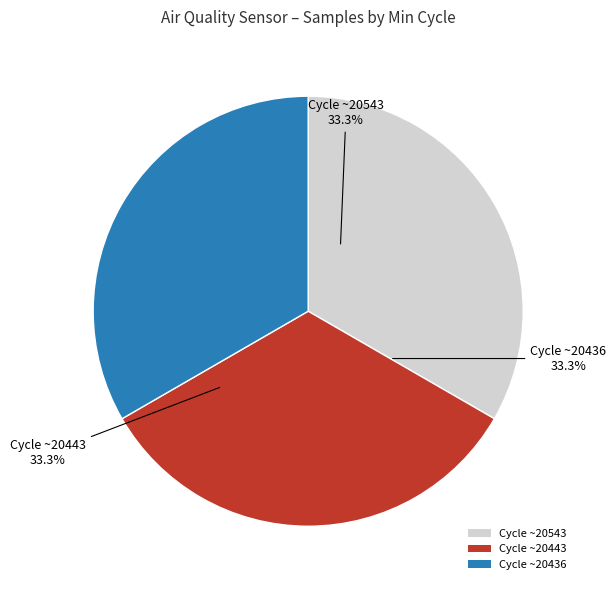

How many segments does this pie chart have?

3